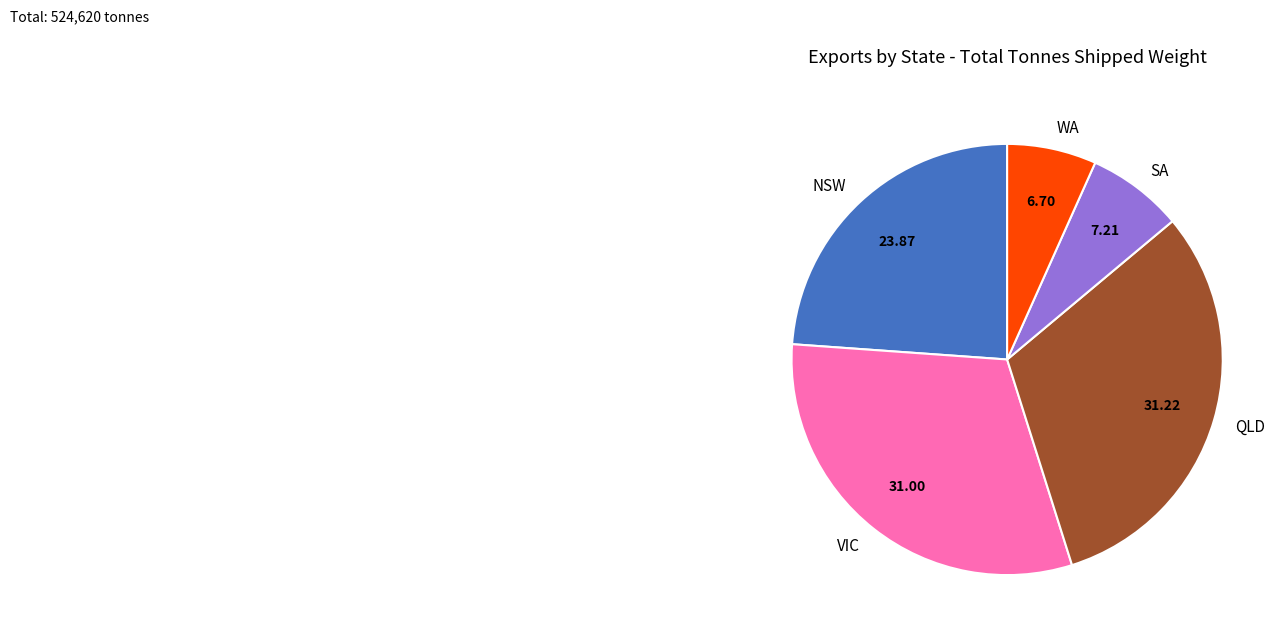

Is there any slice that represents more than half of the pie?

No